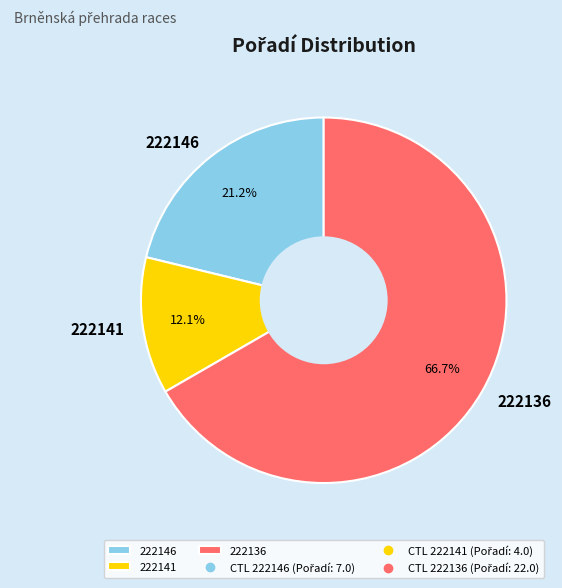

Rank the categories by value from lowest to highest.

222141, 222146, 222136